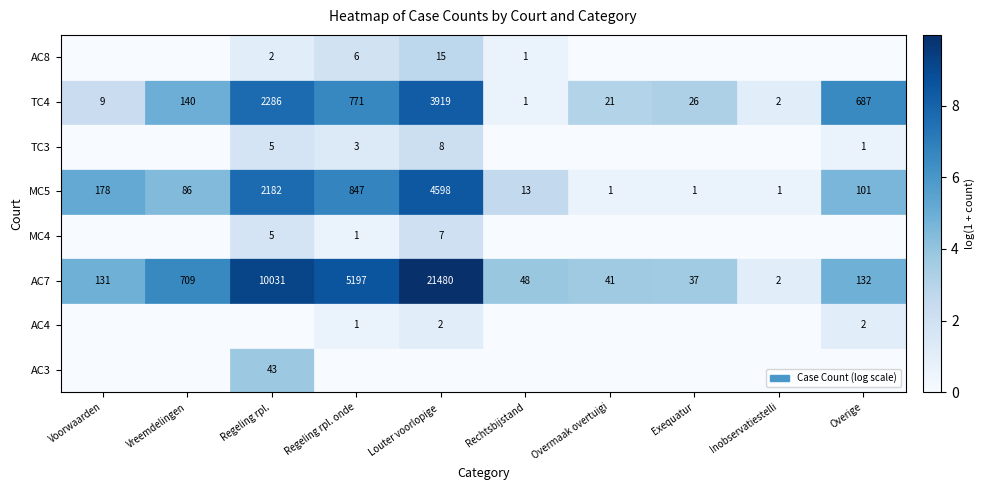

List the labels in order of TC4 value, largest first.

Louter voorlopige , Regeling rpl., Regeling rpl. onde, Overige, Vreemdelingen, Exequatur, Overmaak overtuigi, Voorwaarden, Inobservatiestelli, Rechtsbijstand